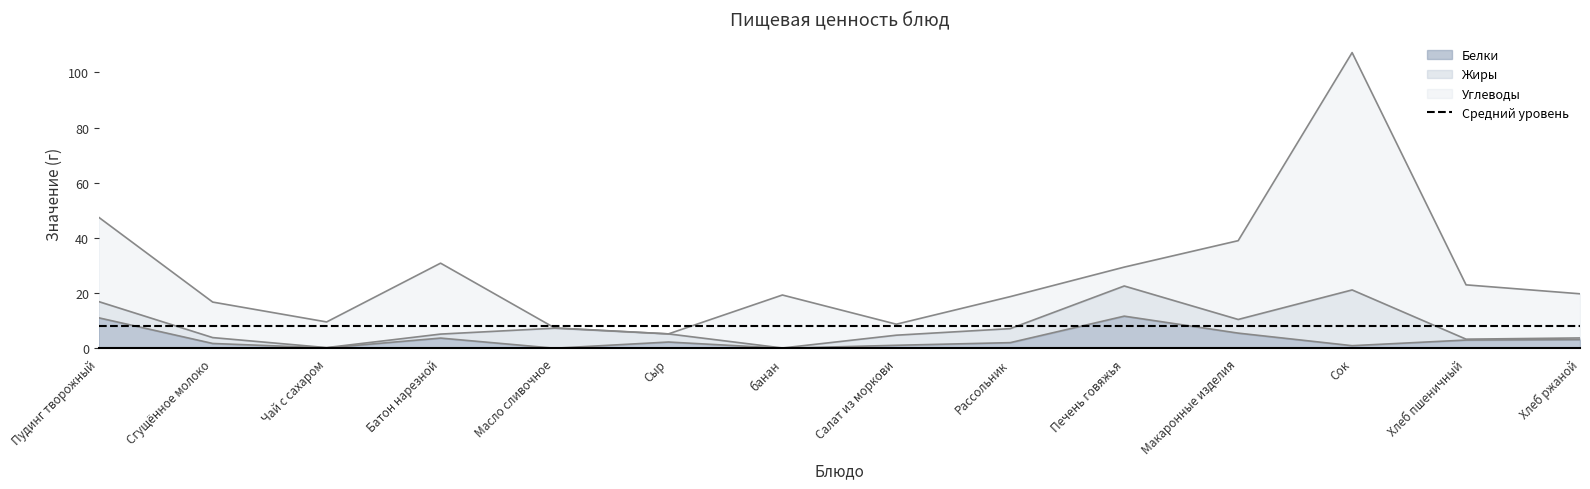

What is the sum of the Белки values at Батон нарезной and Хлеб пшеничный?

6.8